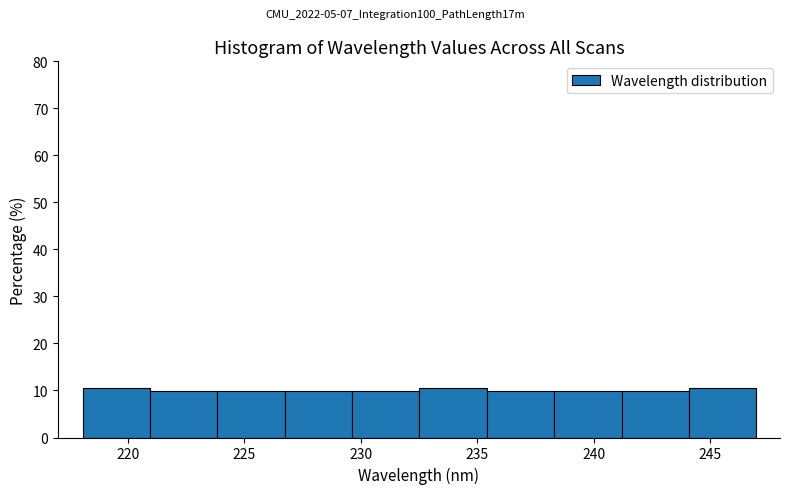

Reading left to right, list every bar in this chart as the range it spans on the x-axis followed by its height. Neither the bar edges nor the heights are printed on the chart, so give them approximately, as read against the axes.

218.0 to 221.0: 10
221.0 to 224.0: 10
224.0 to 226.5: 10
226.5 to 229.5: 10
229.5 to 232.5: 10
232.5 to 235.5: 10
235.5 to 238.5: 10
238.5 to 241.0: 10
241.0 to 244.0: 10
244.0 to 247.0: 10